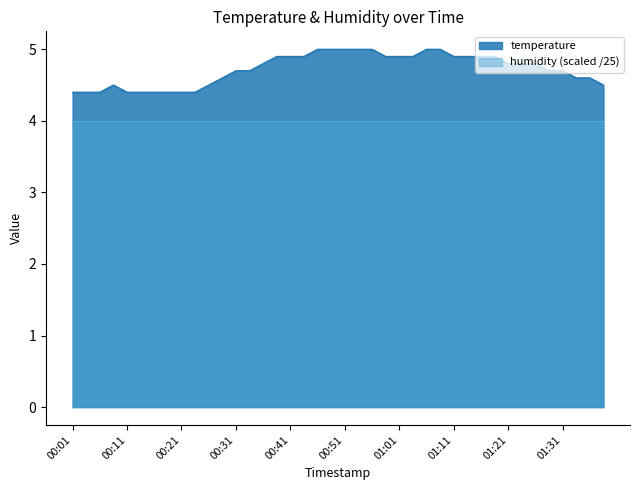

What is the greatest value displayed?

5.0